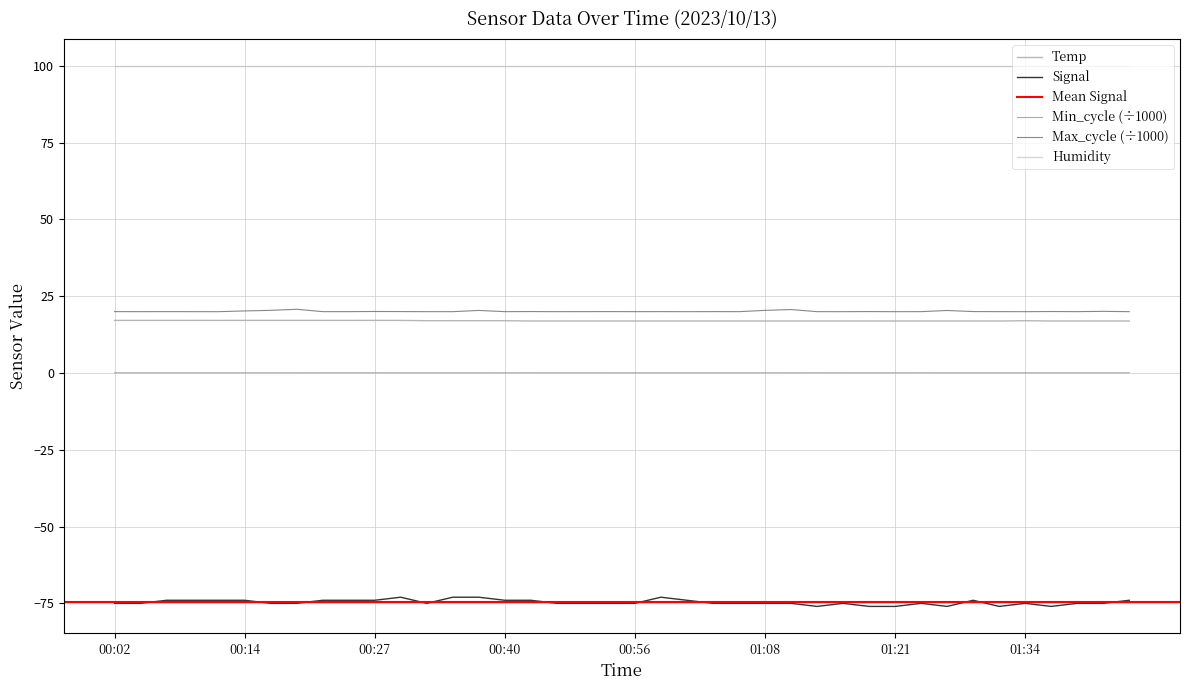

The Min_cycle series shows 0.1 at 00:25. True or false?

False